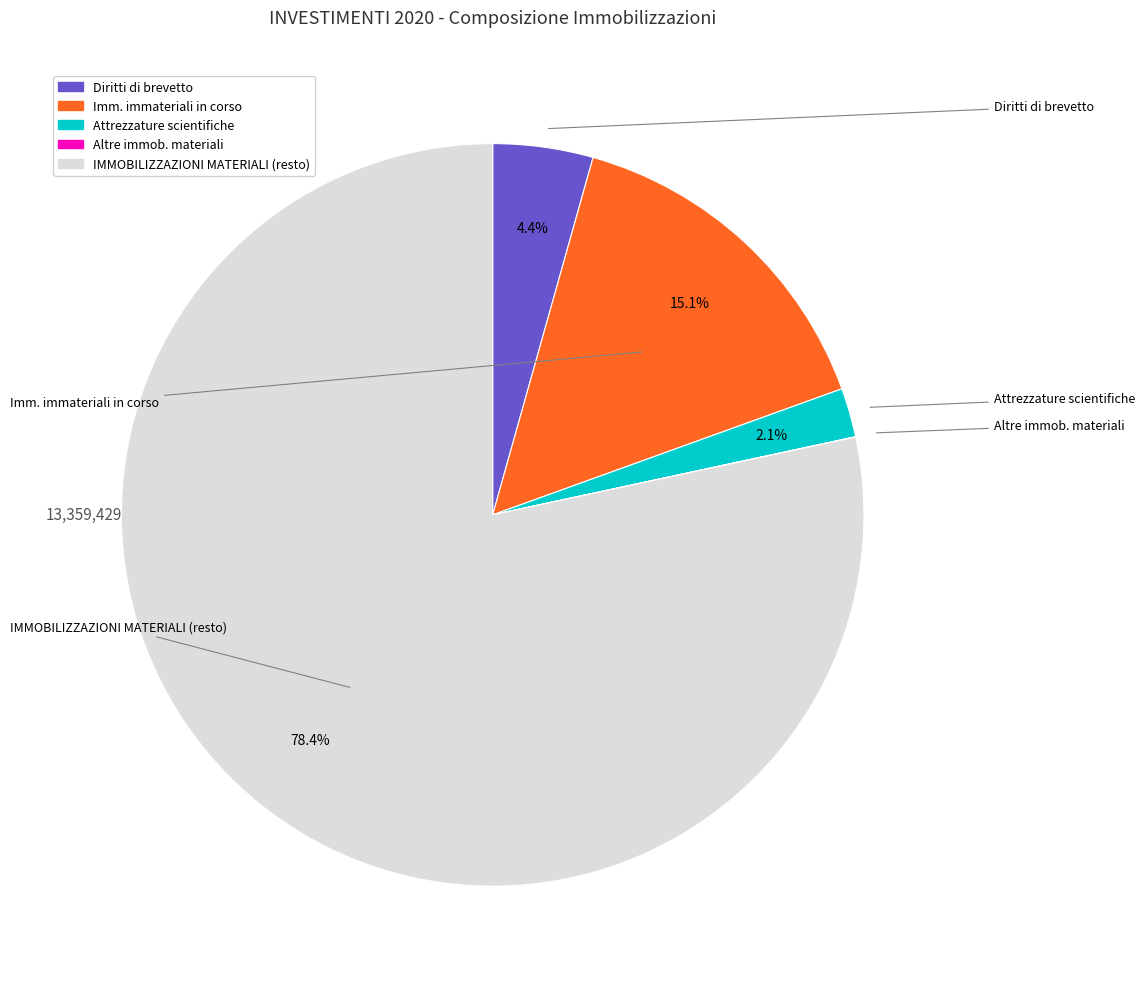

Does any single category account for the majority?

Yes